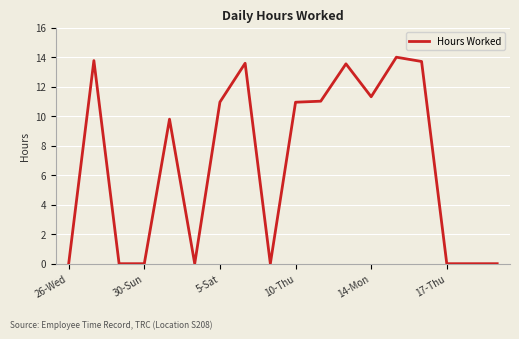

What is the maximum value shown in the chart?

14.0